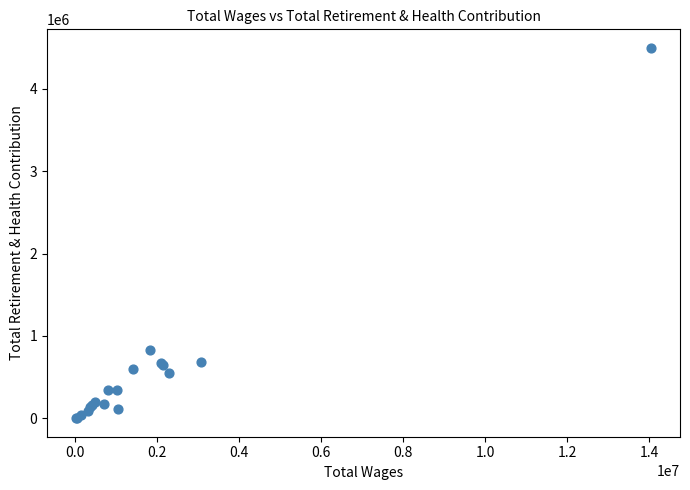

What Y value in the scatter plot is closest to 2249967?

822999